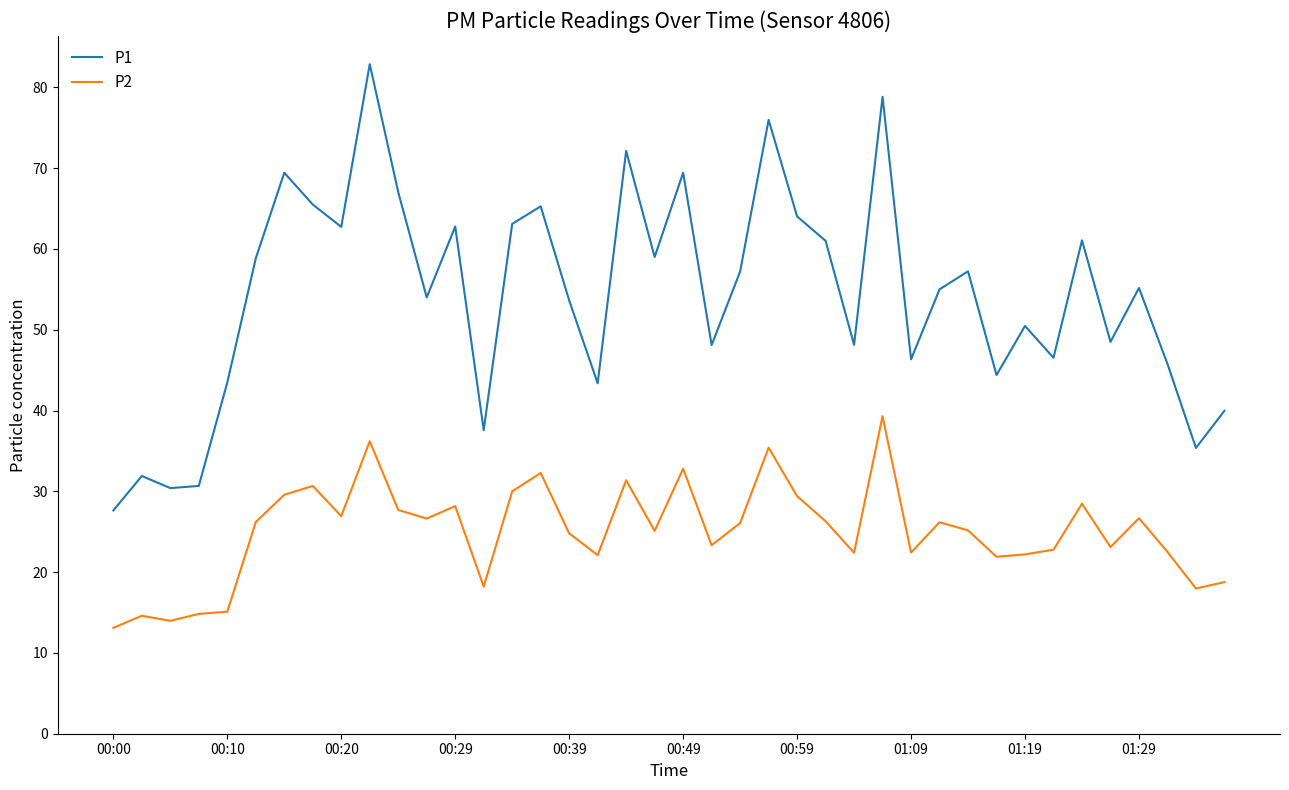

Which series has the largest range (max minus min)?

P1